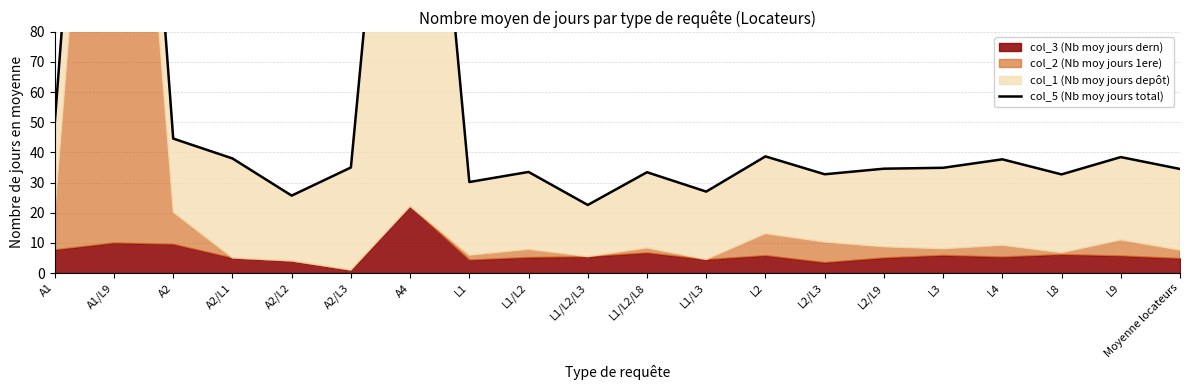

Where is the first local minimum?

A2/L2